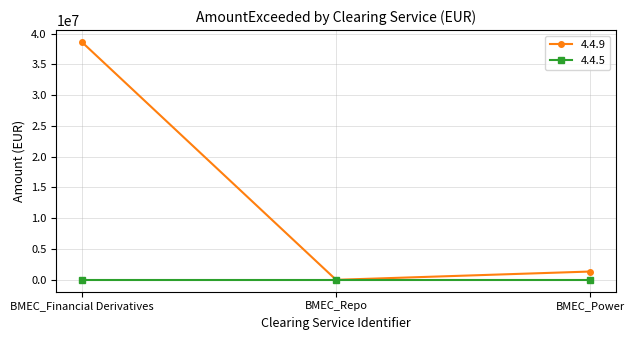

At BMEC_Financial Derivatives, list the series in order from largest to smallest.

4.4.9, 4.4.5